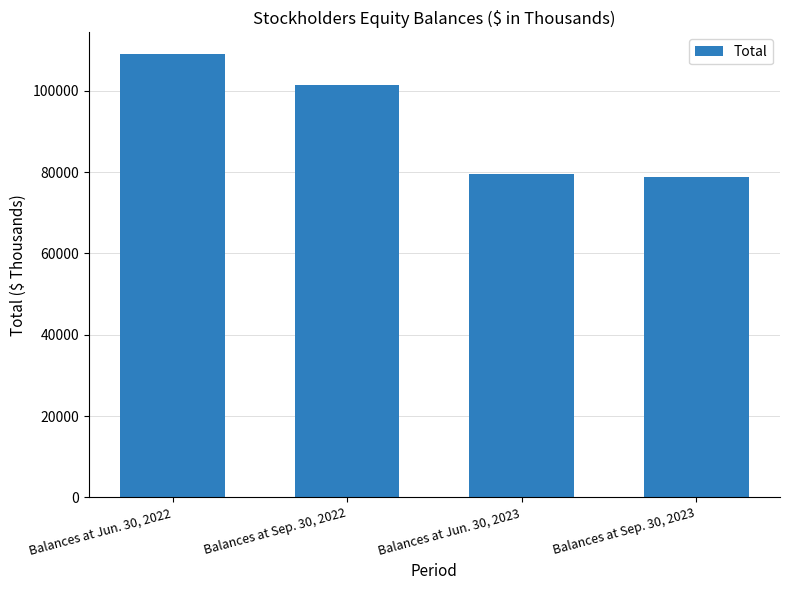

What is the difference between the values at Balances at Sep. 30, 2023 and Balances at Jun. 30, 2022?

30196